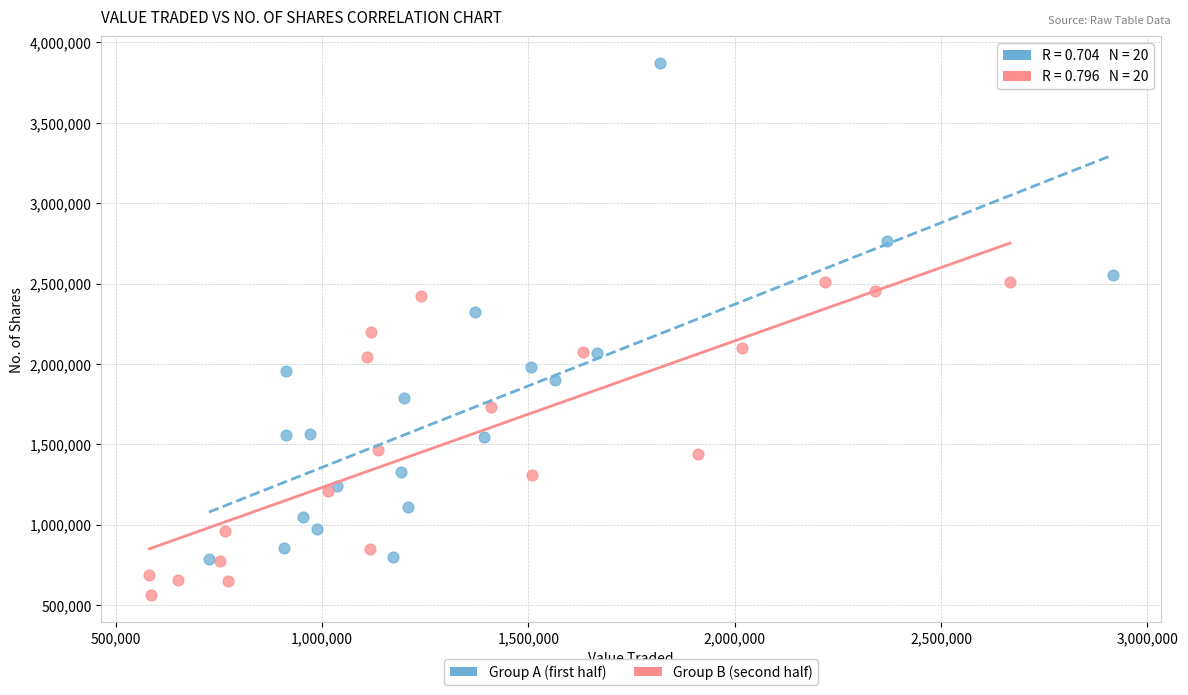

Which series has the widest spread of Y values?

Group A (first half)